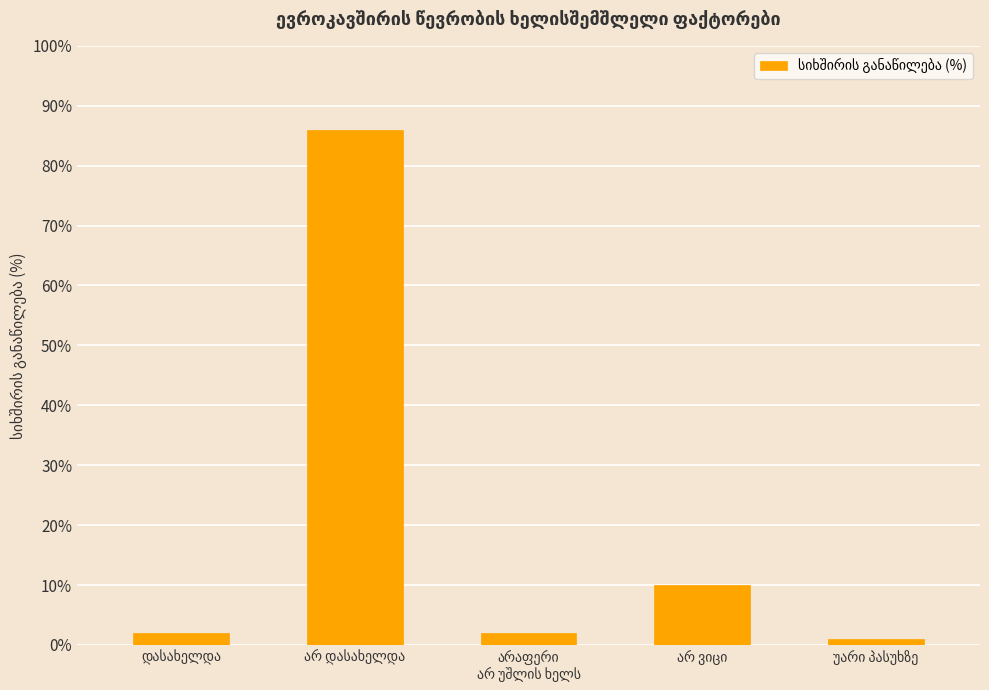

What is the average value?

20